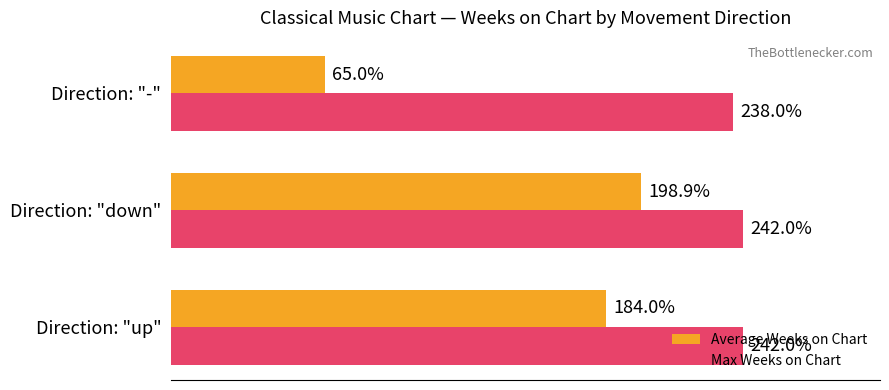

Which series has the widest spread of values?

Average Weeks on Chart